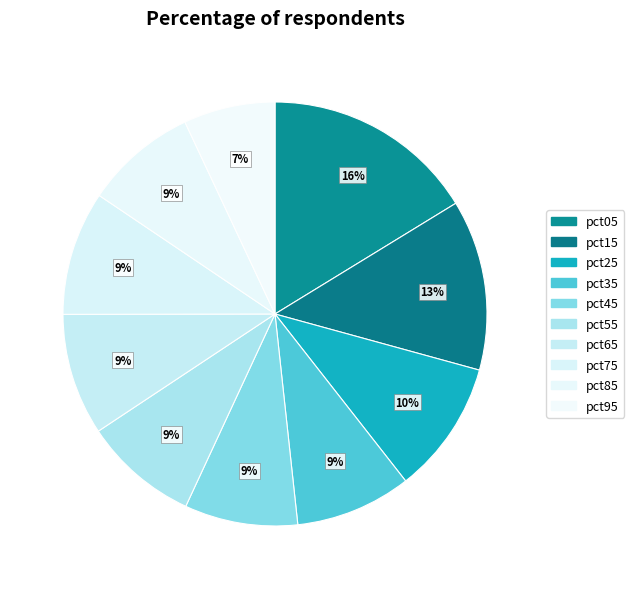

Which category has the biggest portion of the pie?

pct05